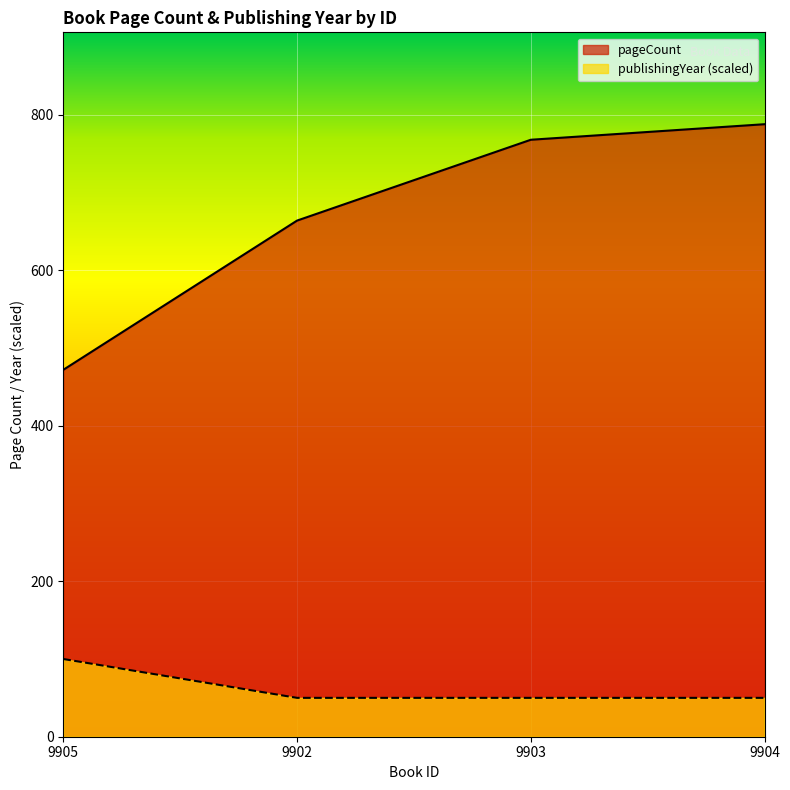

What position from the left is 9903?

3